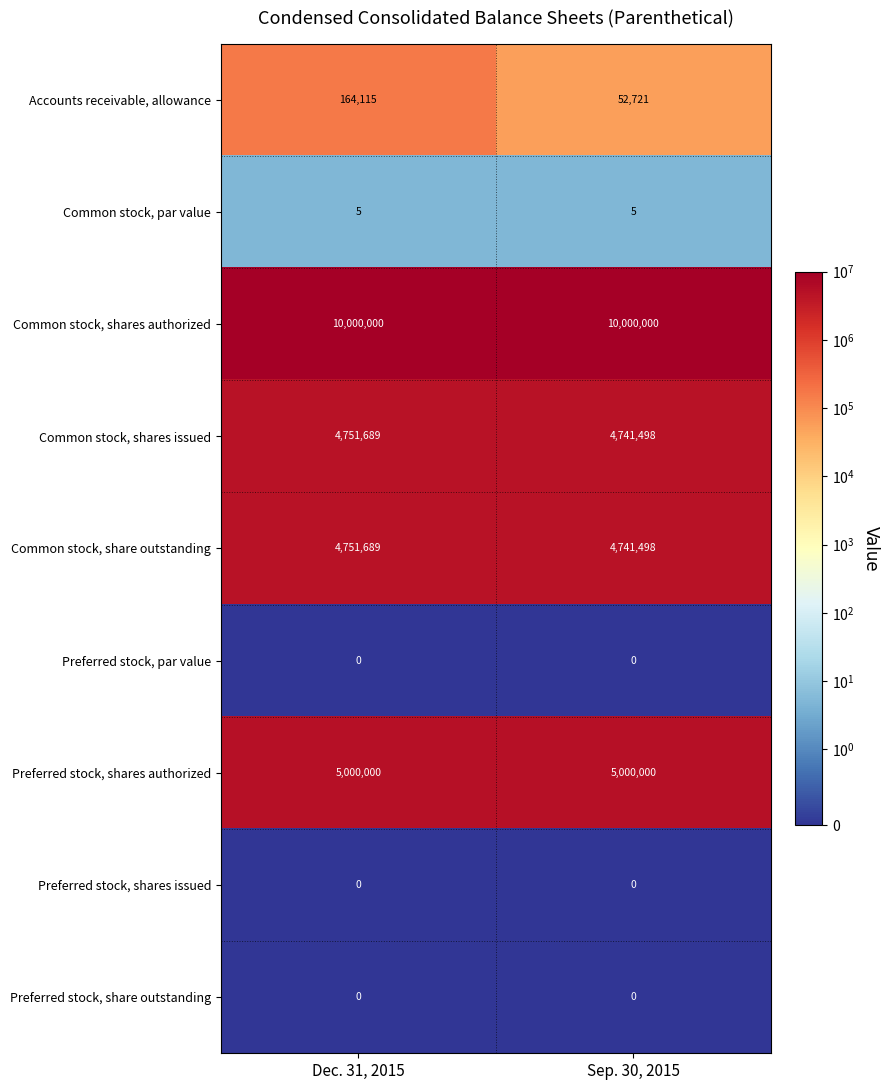

What is the maximum value shown in the chart?

10000000